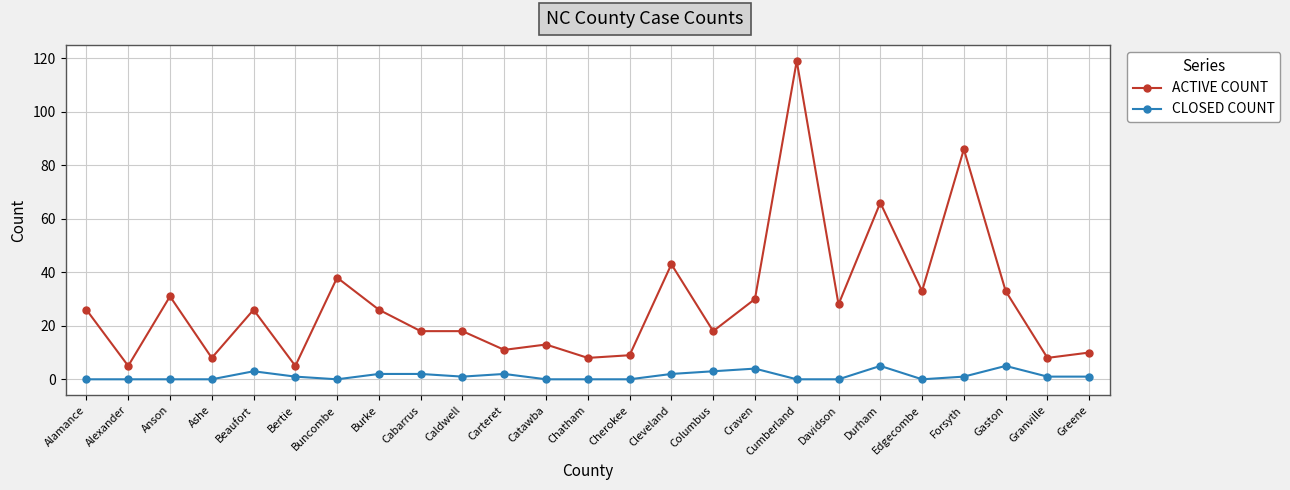

True or false: CLOSED COUNT has more than 1 points higher than both neighbors.

True